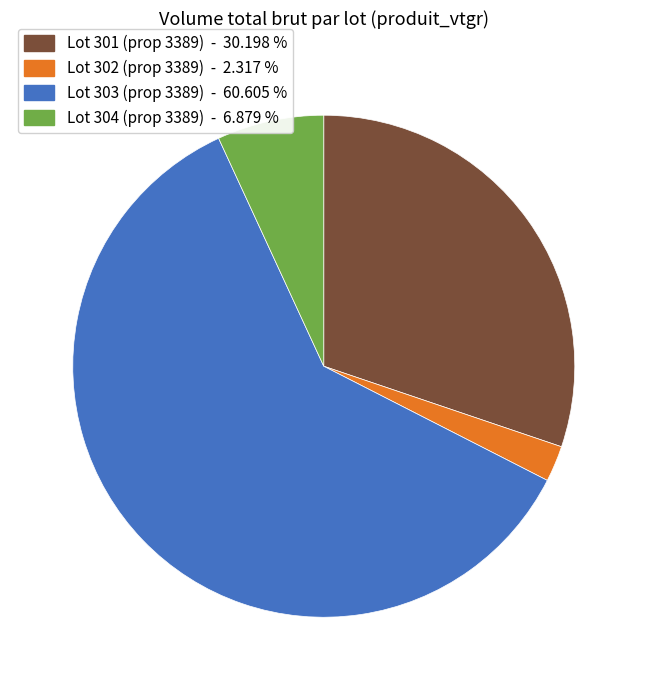

Is there a majority slice in this chart?

Yes